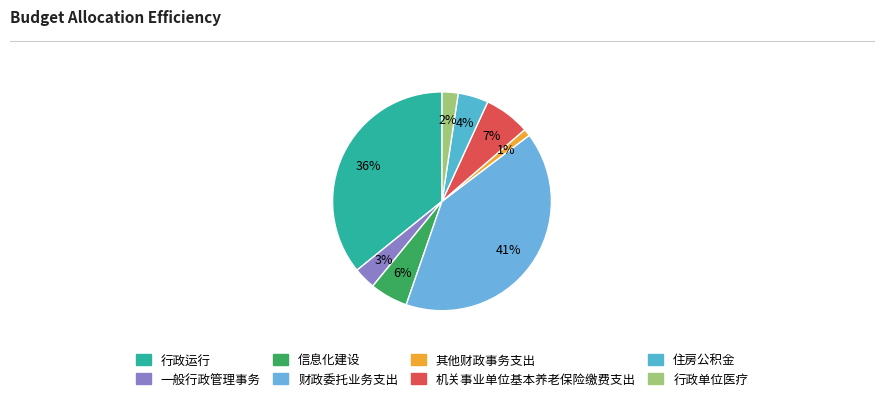

What percentage is the 其他财政事务支出 slice, to the nearest percent?

1%